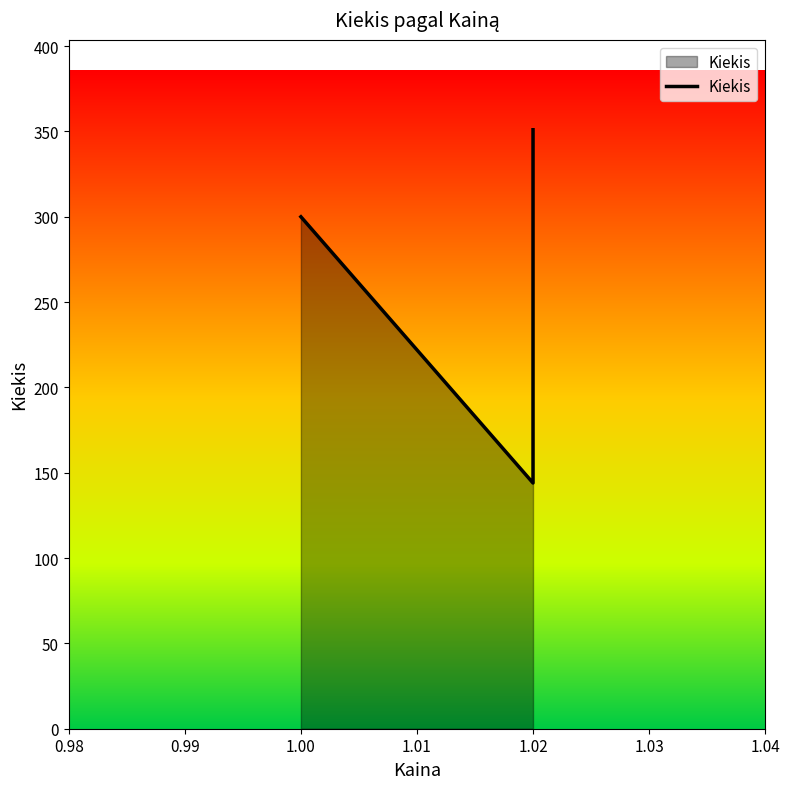

Rank the categories by value from lowest to highest.

1.02, 1.0, 1.02